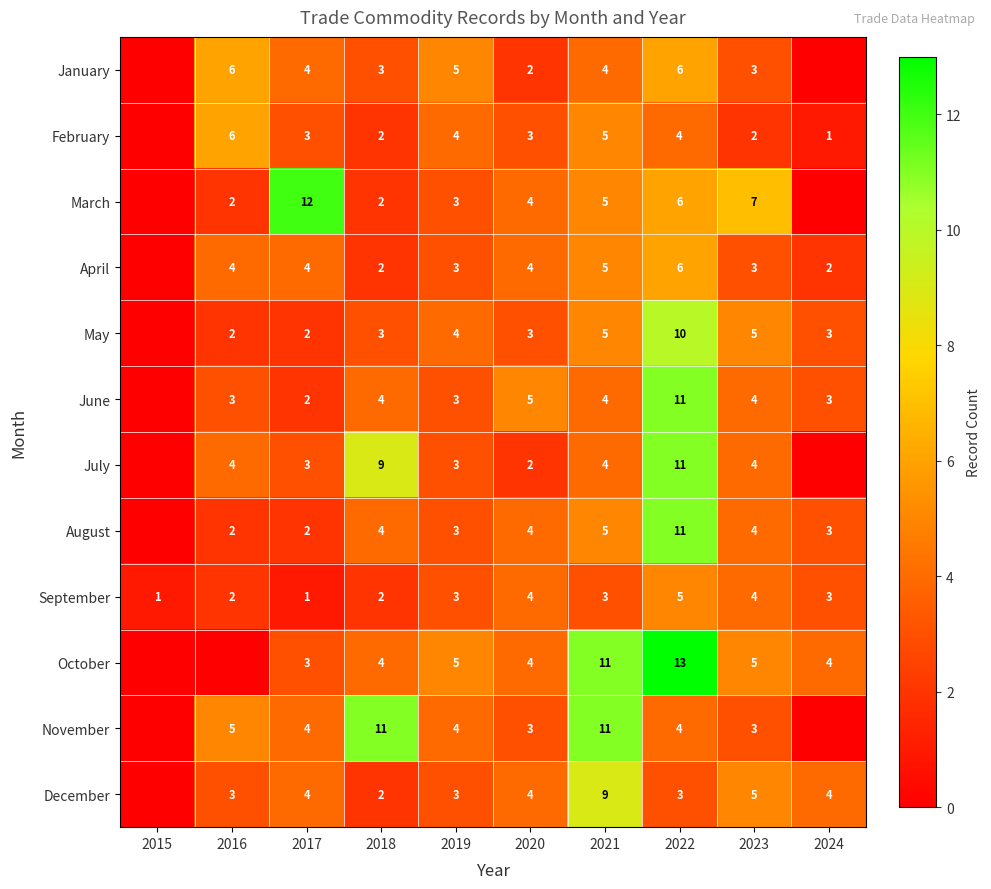

List the labels in order of row_11 value, largest first.

2021, 2023, 2017, 2020, 2024, 2016, 2019, 2022, 2018, 2015